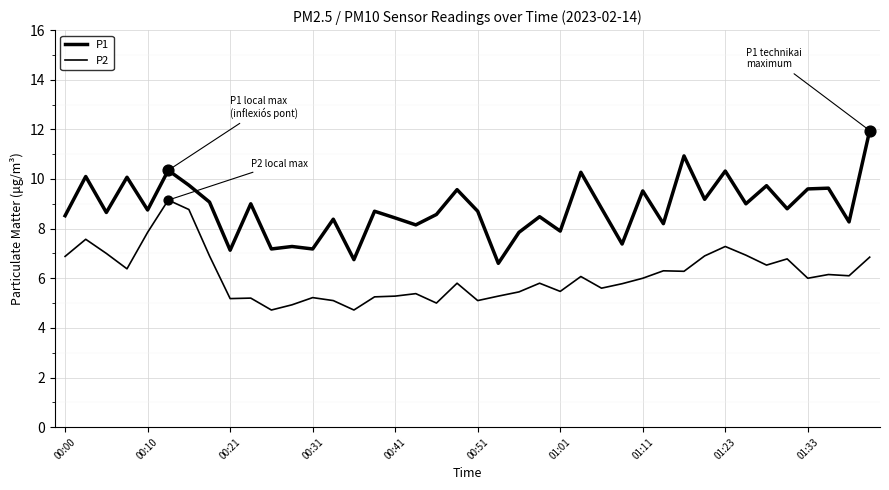

At how many categories does at least one series exceed 4?

40